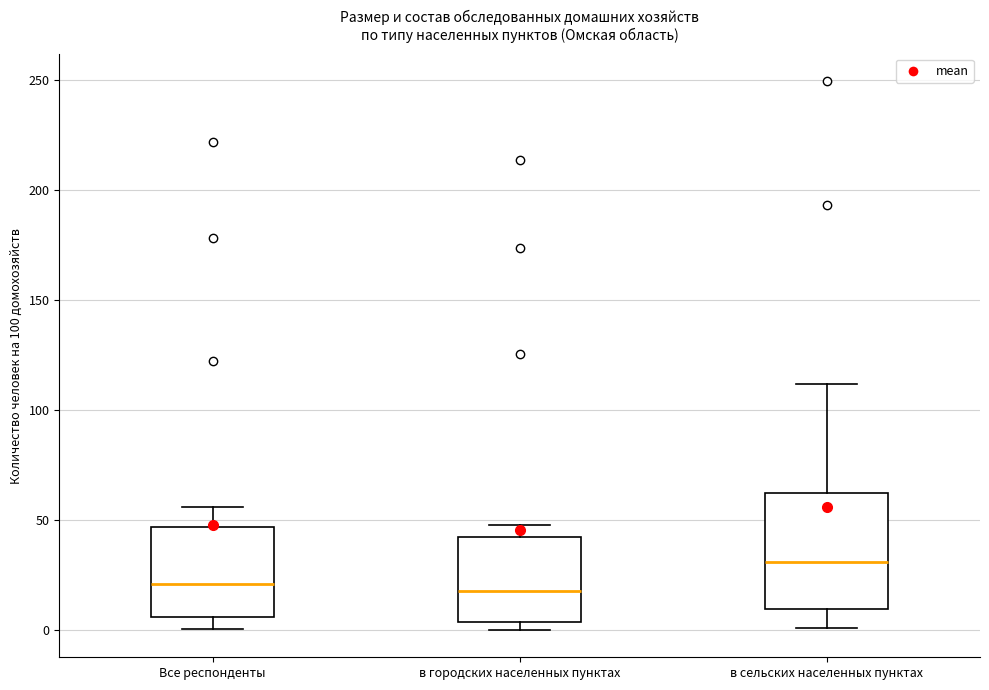

Reading left to right, read every box against the y-axis: the position of its median line, the range the box covers, and the ends of its whiskers. The values are not printed on the chart, so give them approximately, as read against the axis.

Все респонденты: median 20, box 5 to 45, whiskers 0 to 55
в городских населенных пунктах: median 20, box 5 to 40, whiskers 0 to 50
в сельских населенных пунктах: median 30, box 10 to 60, whiskers 0 to 110